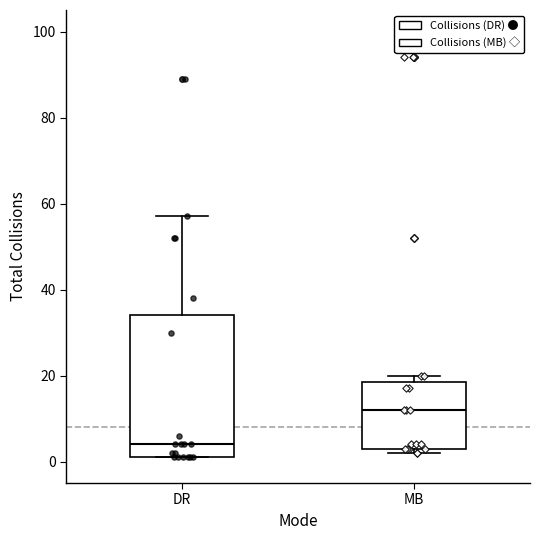

Which box's median line is the highest?

MB